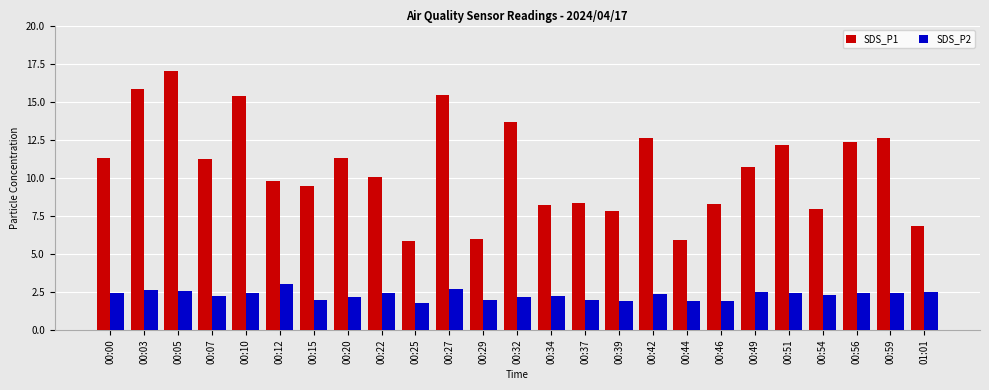

Which series changed the most between 00:37 and 00:44?

SDS_P1